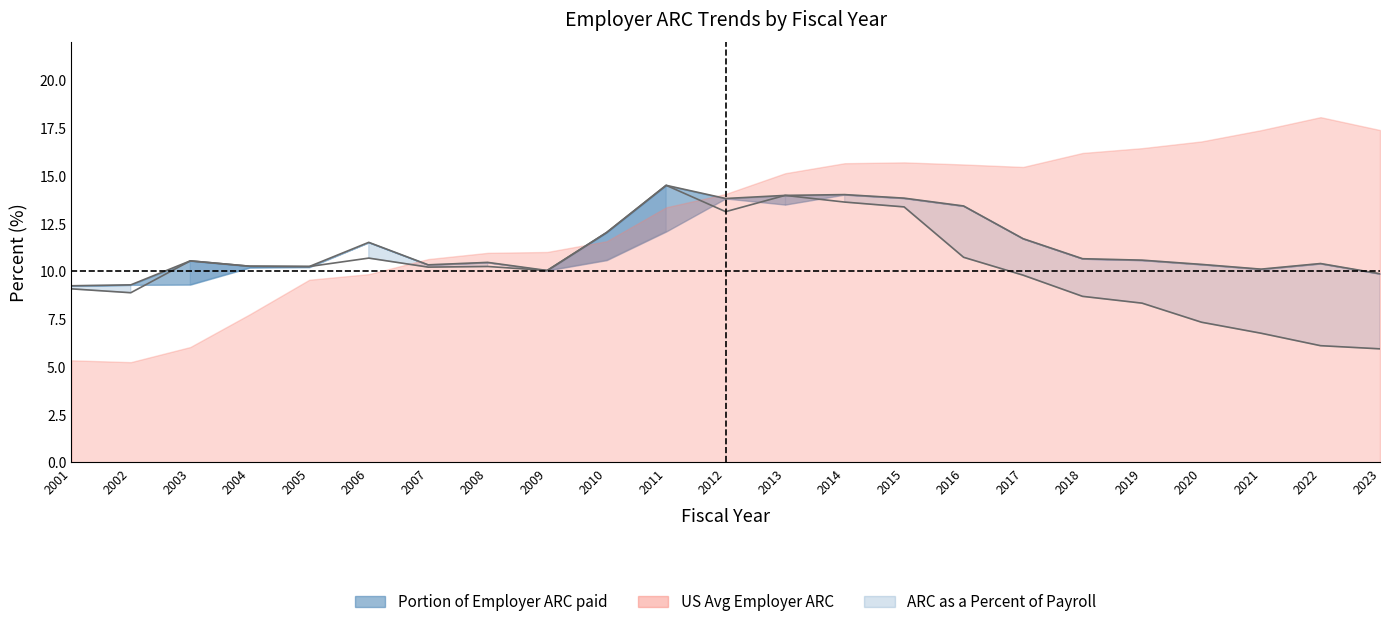

At how many categories does at least one series exceed 8?

23